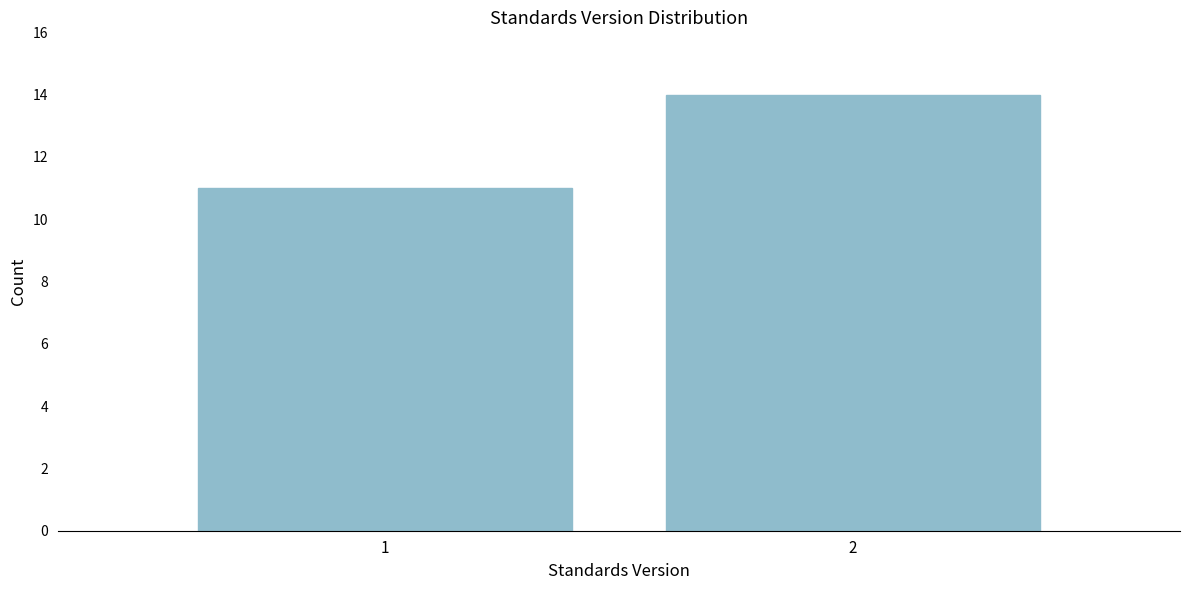

Reading left to right, what are all the values shown in this chart?

11	14